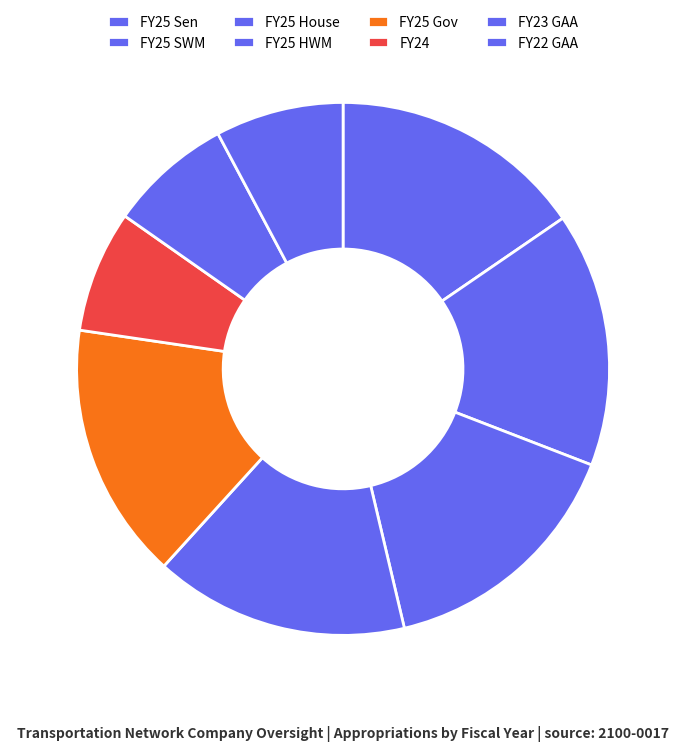

How many segments does this pie chart have?

8